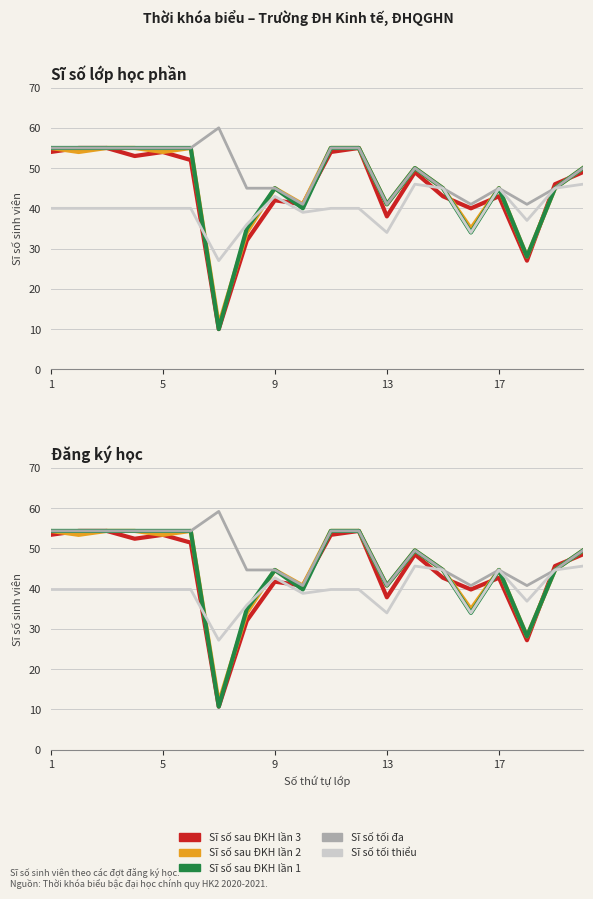

Which series has the largest range (max minus min)?

Sĩ số sau ĐKH lần 3 (col_19)